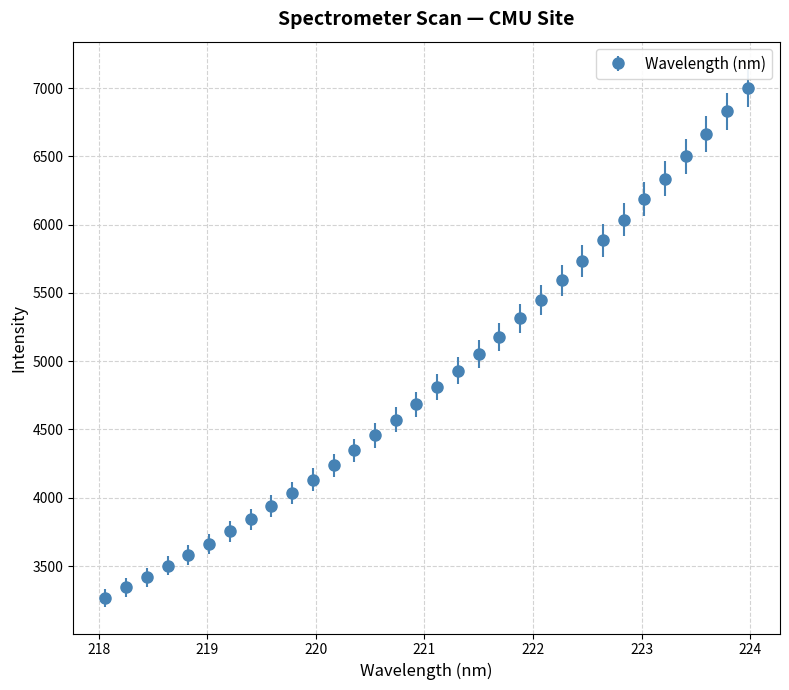

What is the sum of all values?

156264.8